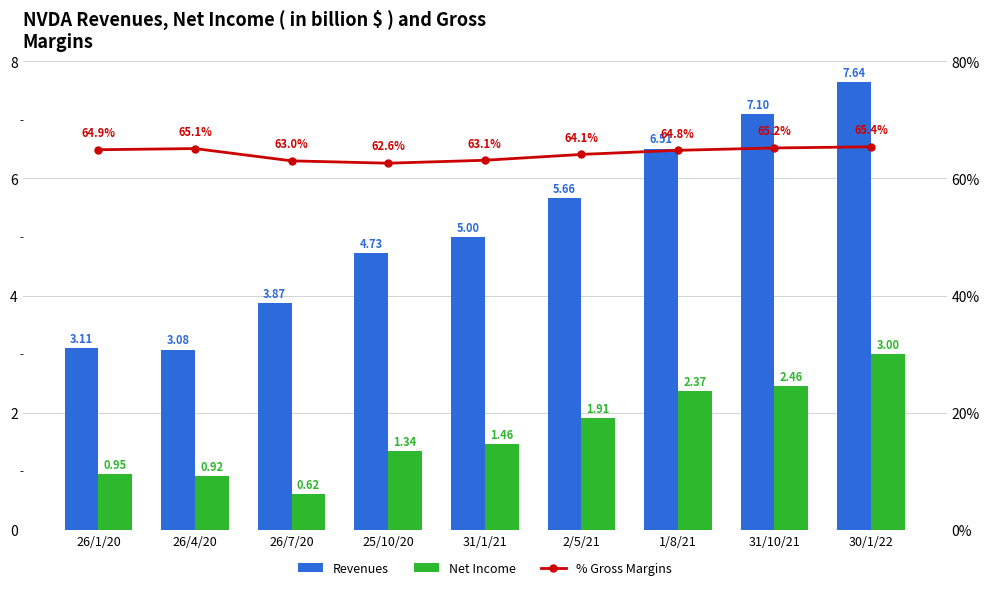

Which category has the highest value in the % Gross Margins series?

30/1/22